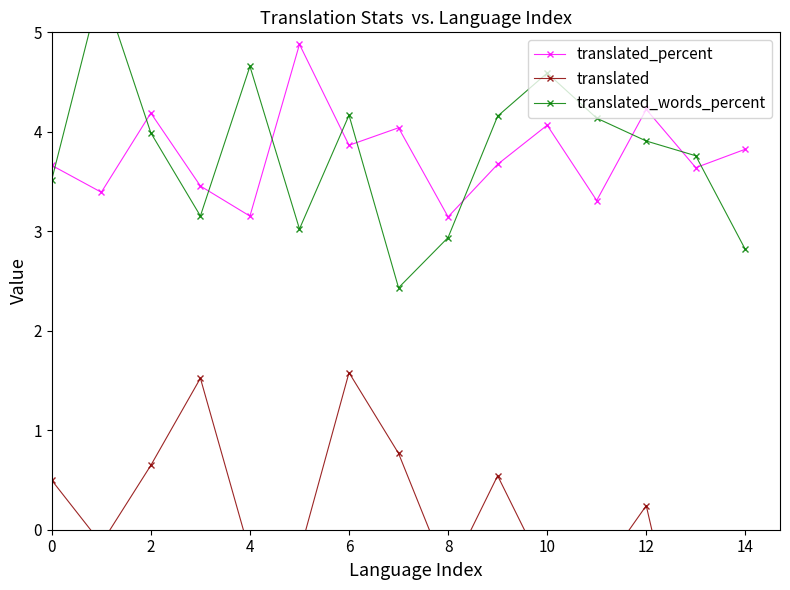

True or false: translated_words_percent has more than 0 interior local peaks.

True